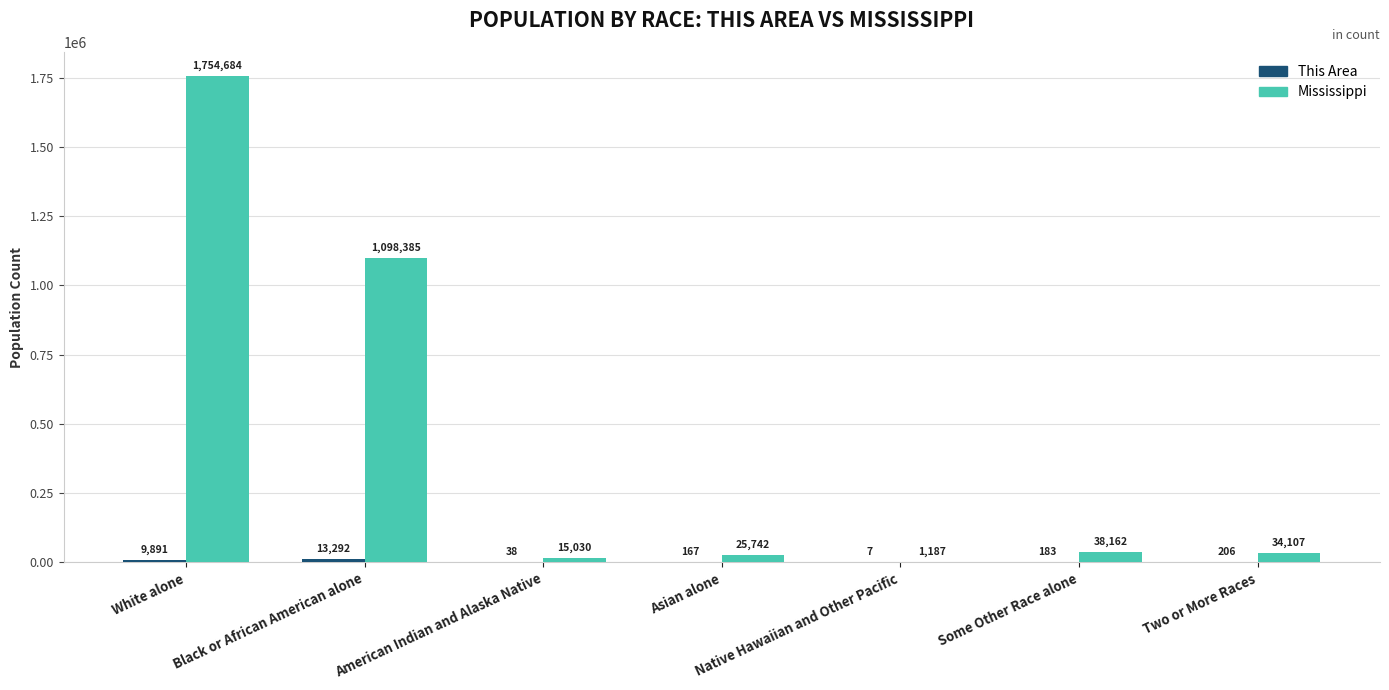

What is the total value across all series at Native Hawaiian and Other Pacific?

1194